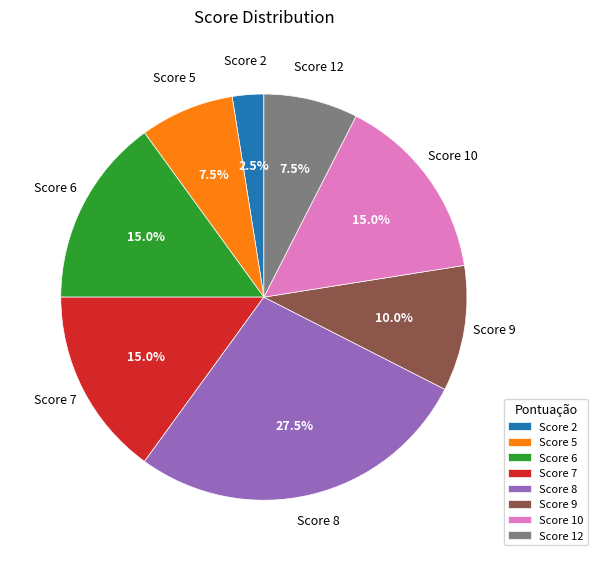

What percentage do Score 6 and Score 8 together represent?

42.5%